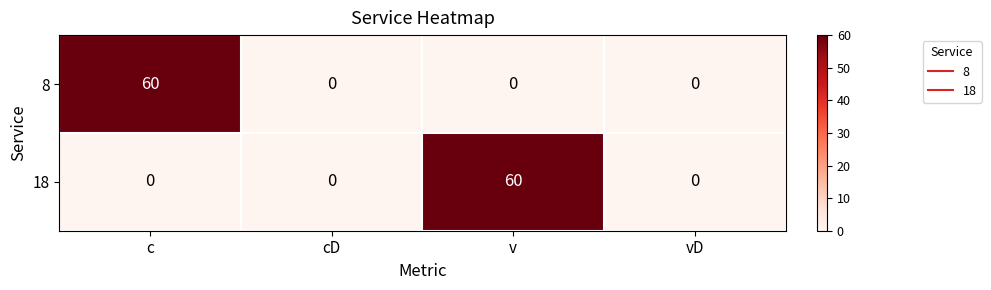

Is it true that 18 equals 0 at c?

True